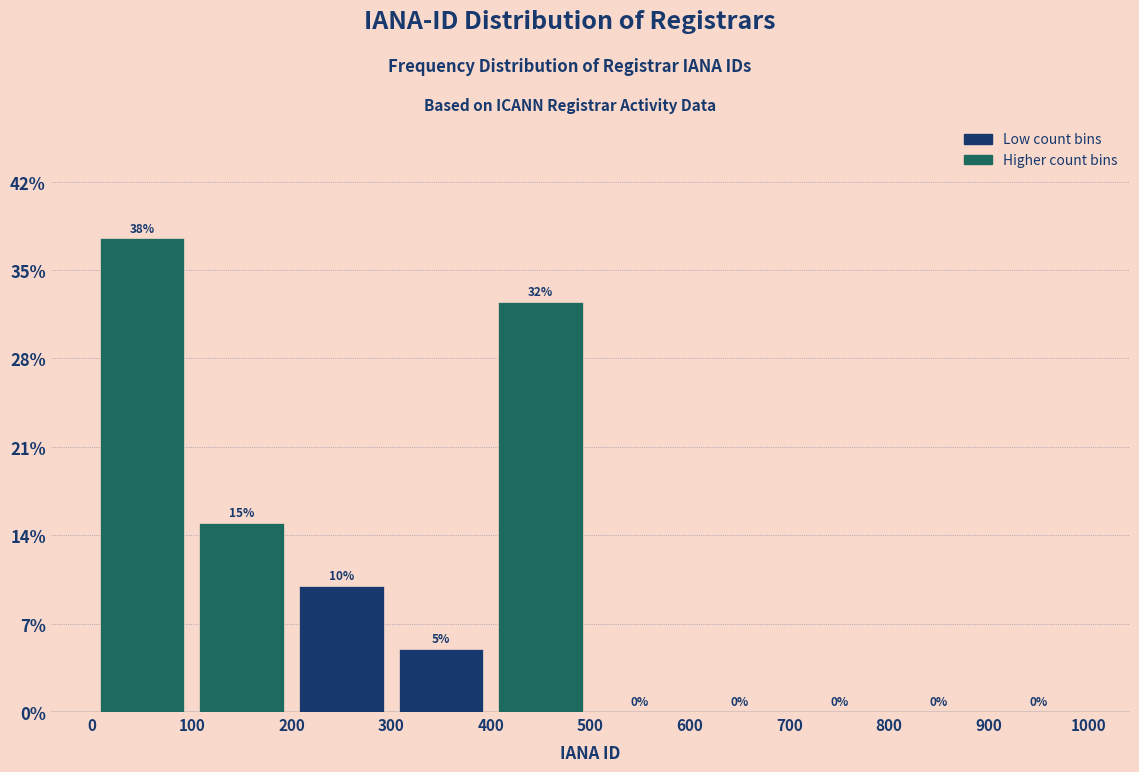

Which range on the x-axis has the tallest bar?

0 to 100